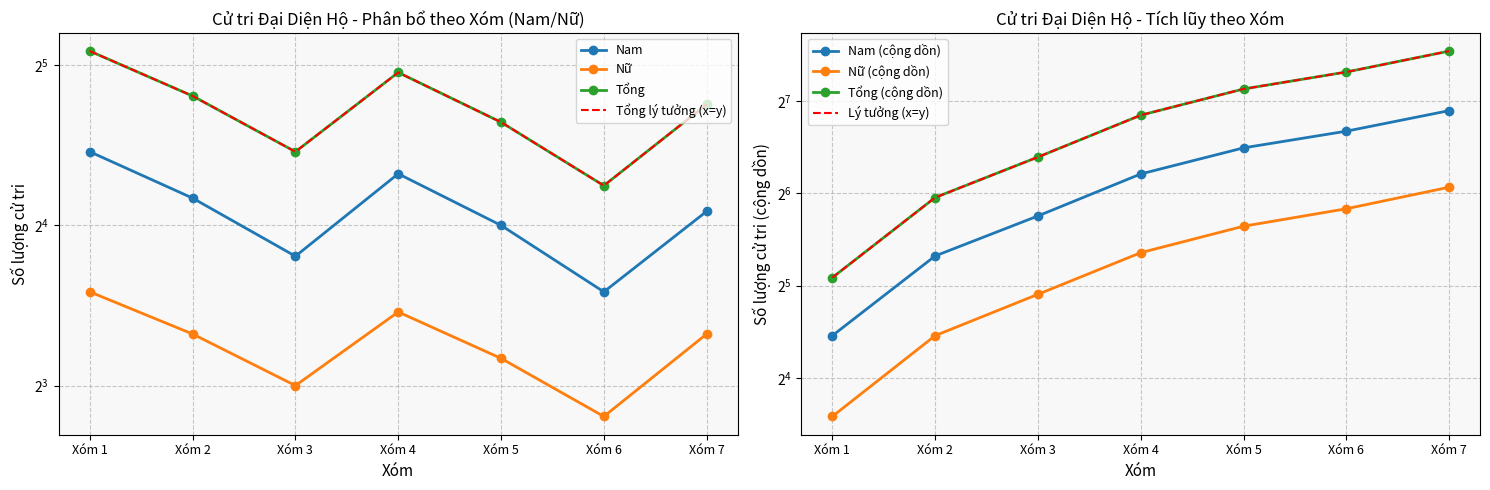

What is the spread (max minus min) of values at Xóm 4?

20